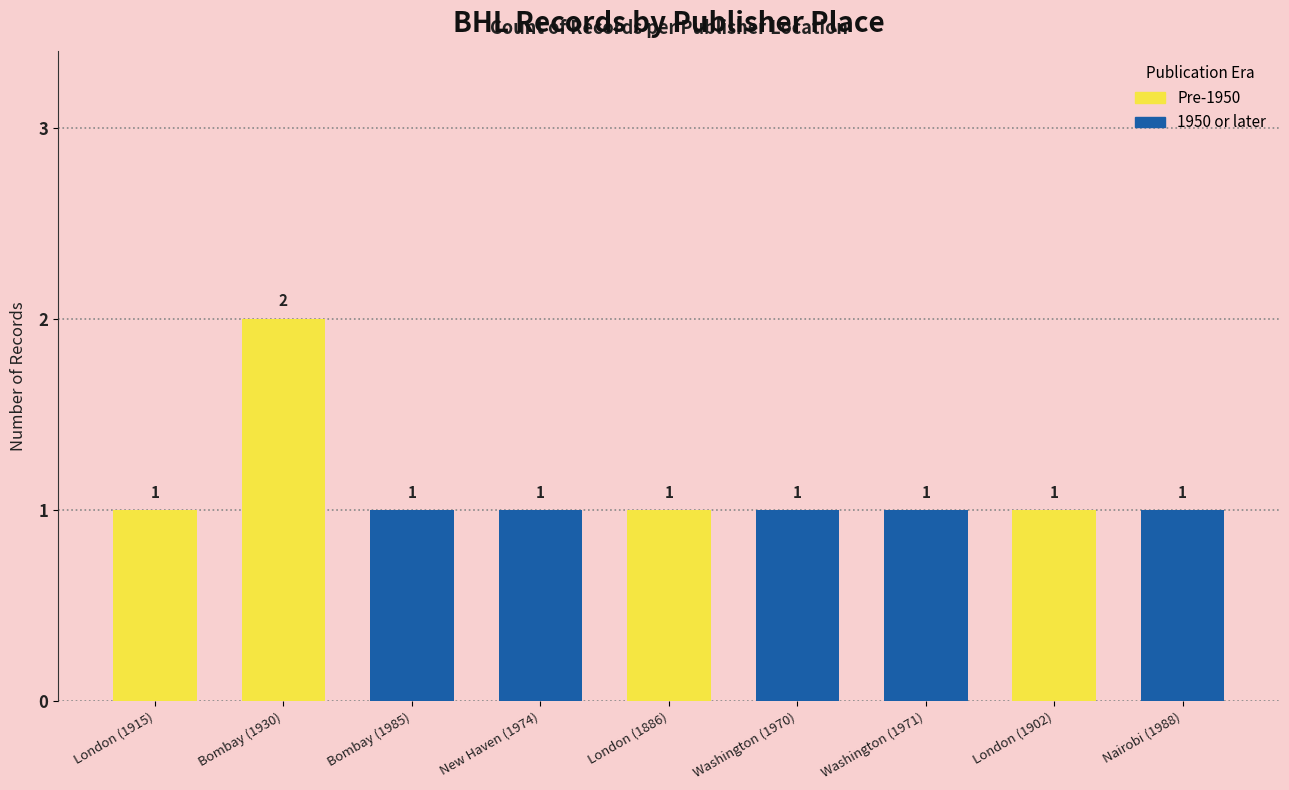

What is the sum of the values at Nairobi (1988) and London (1915)?

2